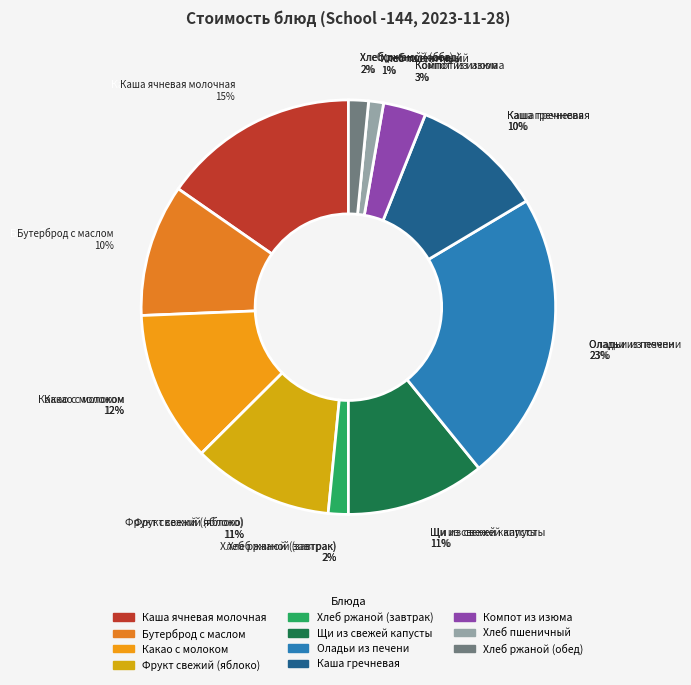

Which has a higher value, Каша ячневая молочная or Фрукт свежий (яблоко)?

Каша ячневая молочная